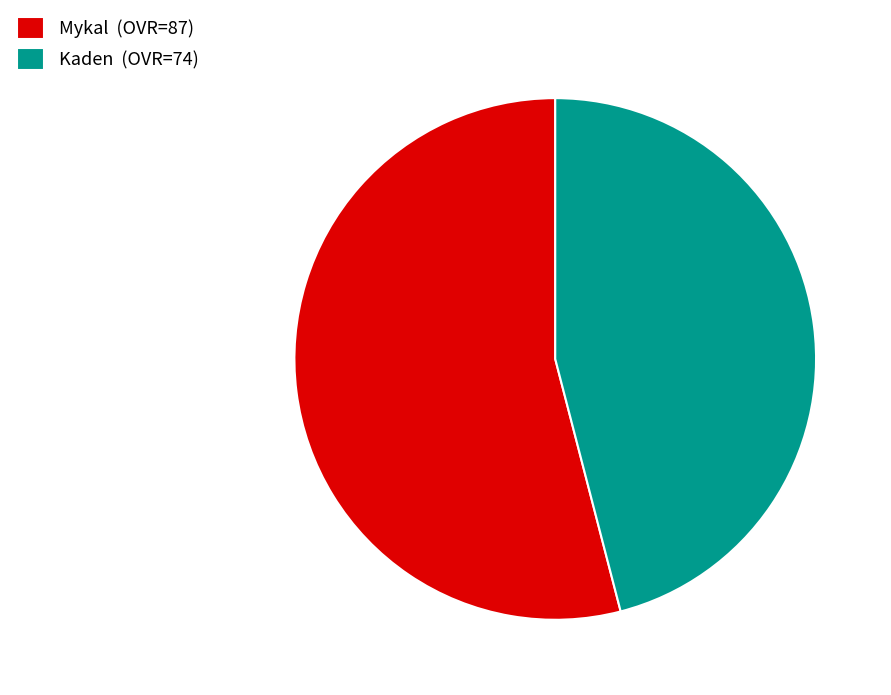

Approximately how many times larger is the value at Kaden (OVR=74) compared to Mykal (OVR=87)?

0.9